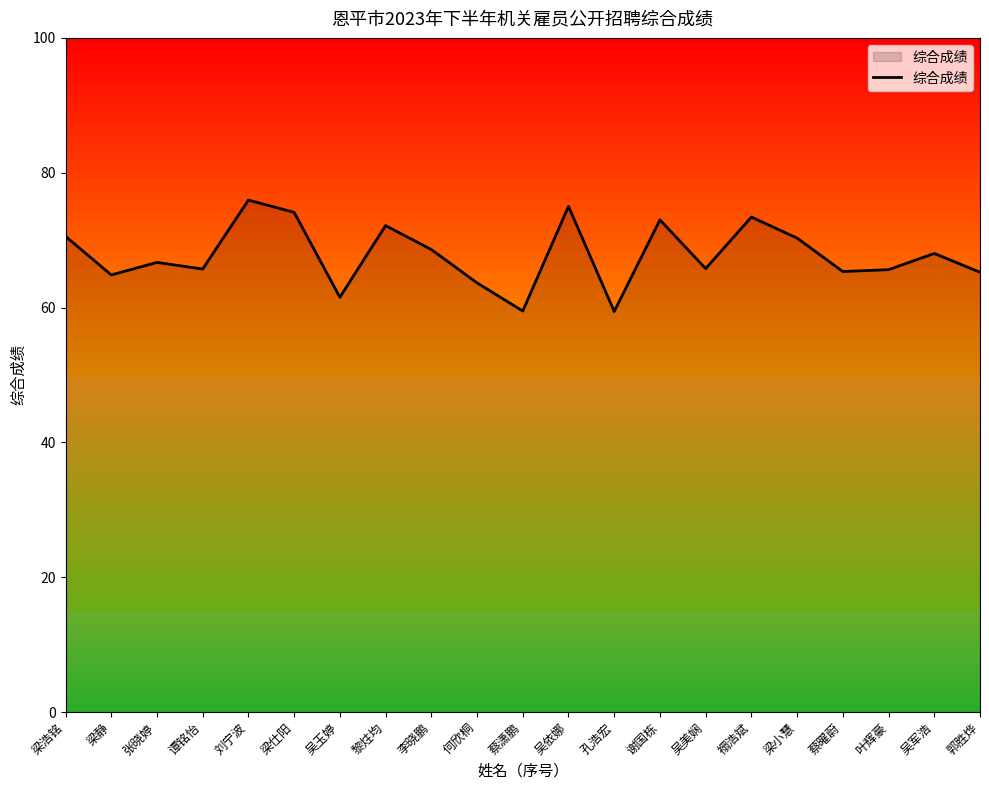

What position from the right is 蔡曜蔚?

4